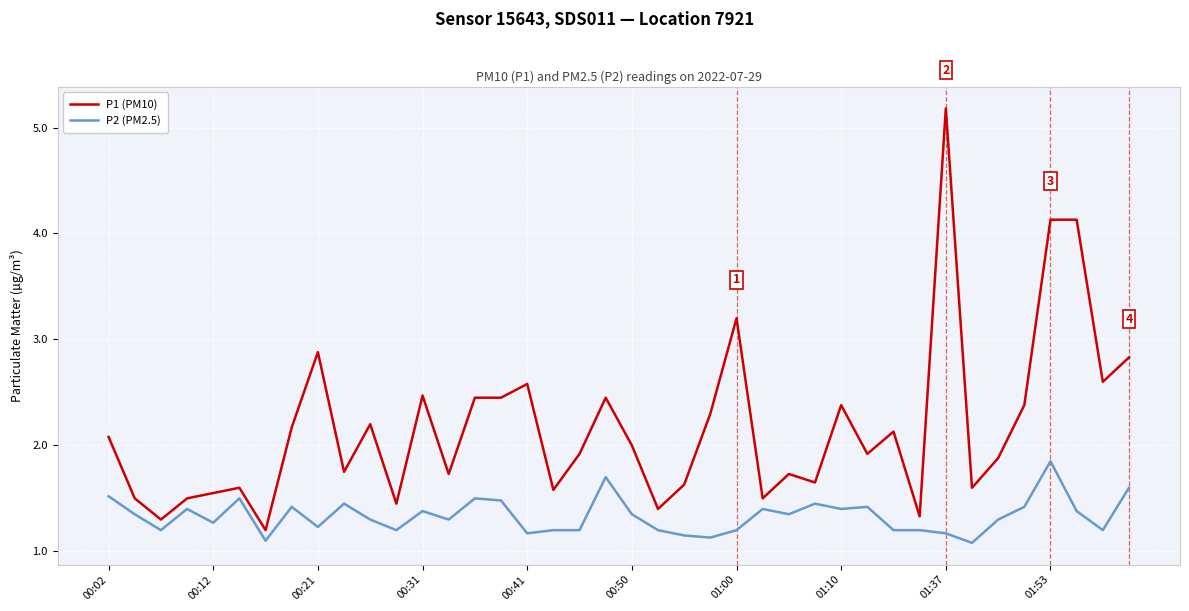

True or false: P2 (PM2.5) and P1 (PM10) cross at least once.

False